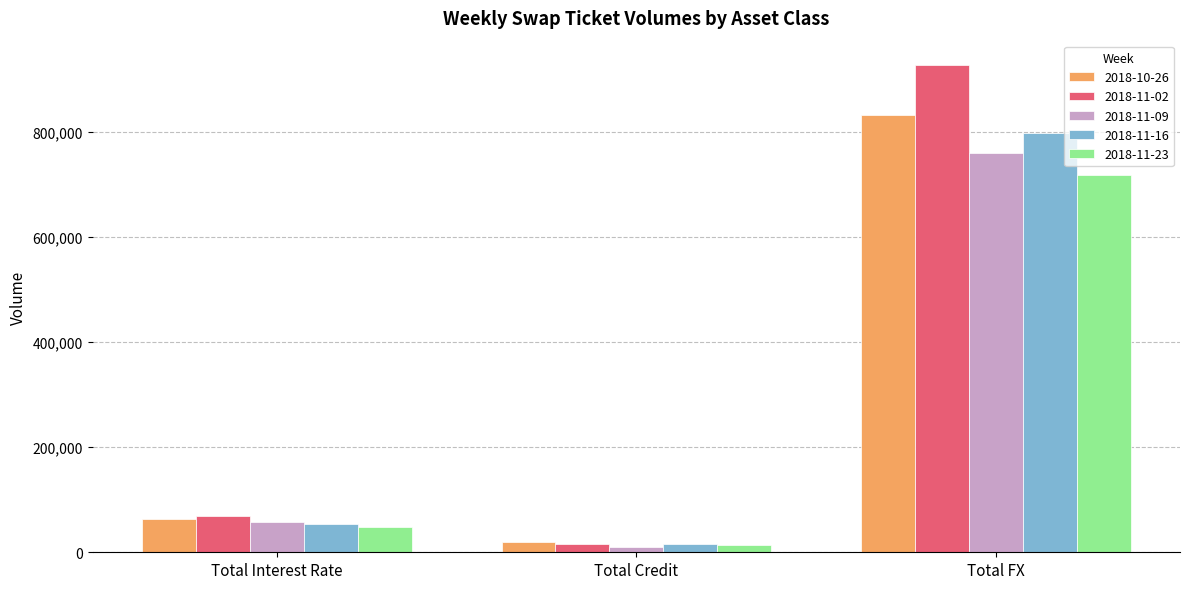

At which label does 2018-11-16 reach its peak?

Total FX